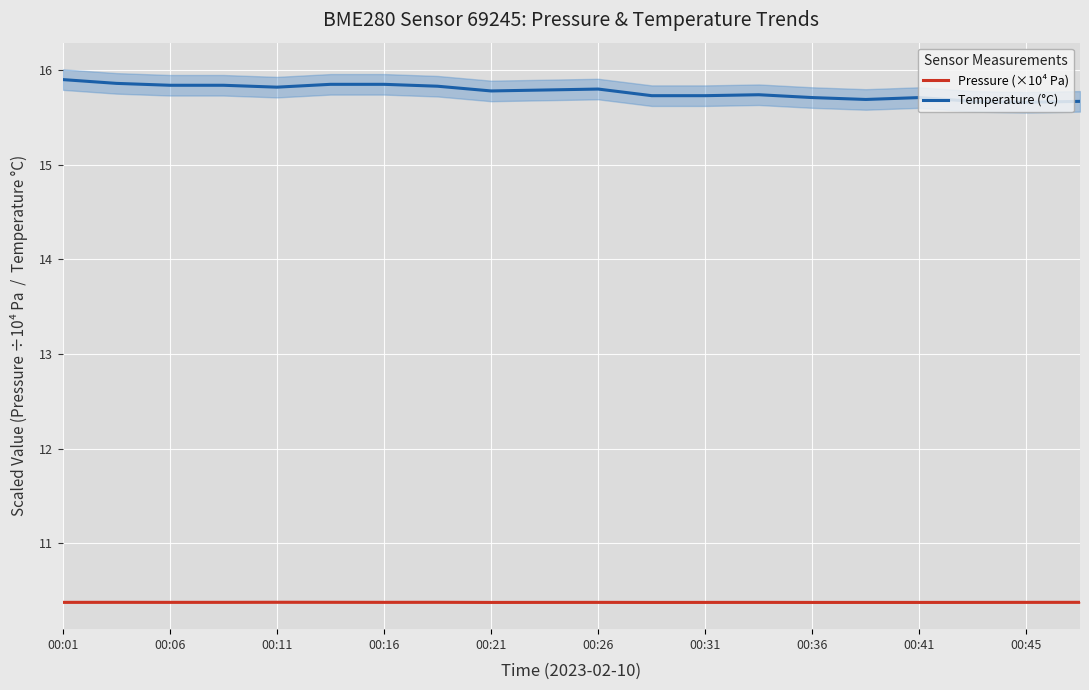

True or false: Pressure (×10⁴ Pa) and Temperature (°C) intersect in this chart.

False